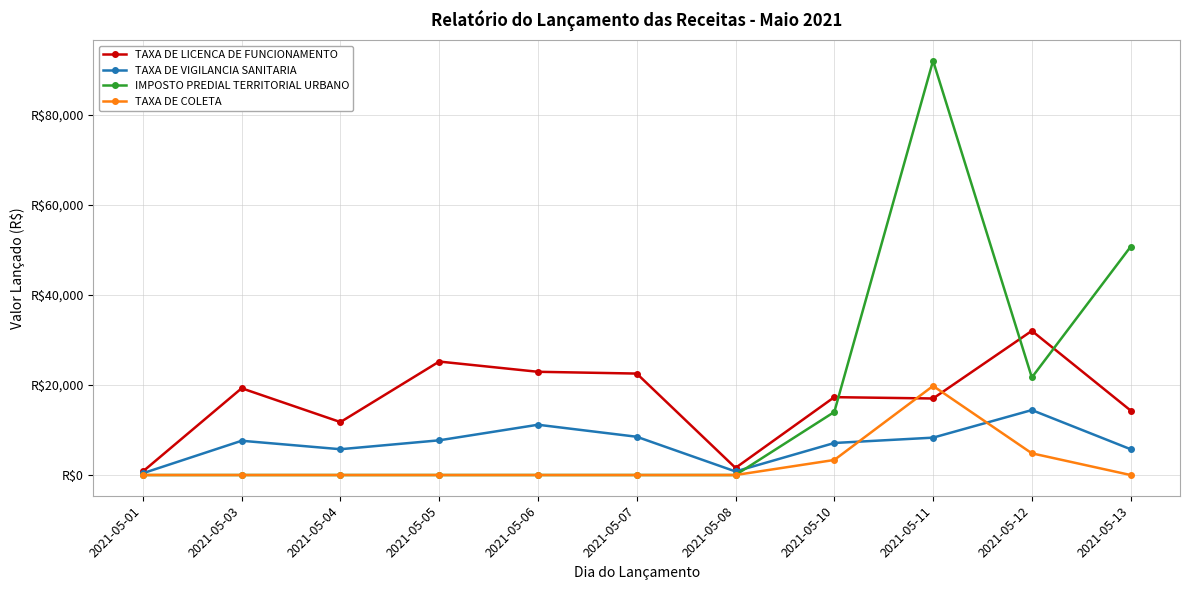

Rank the series by their maximum value, from highest to lowest.

IMPOSTO PREDIAL TERRITORIAL URBANO, TAXA DE LICENCA DE FUNCIONAMENTO, TAXA DE COLETA, TAXA DE VIGILANCIA SANITARIA